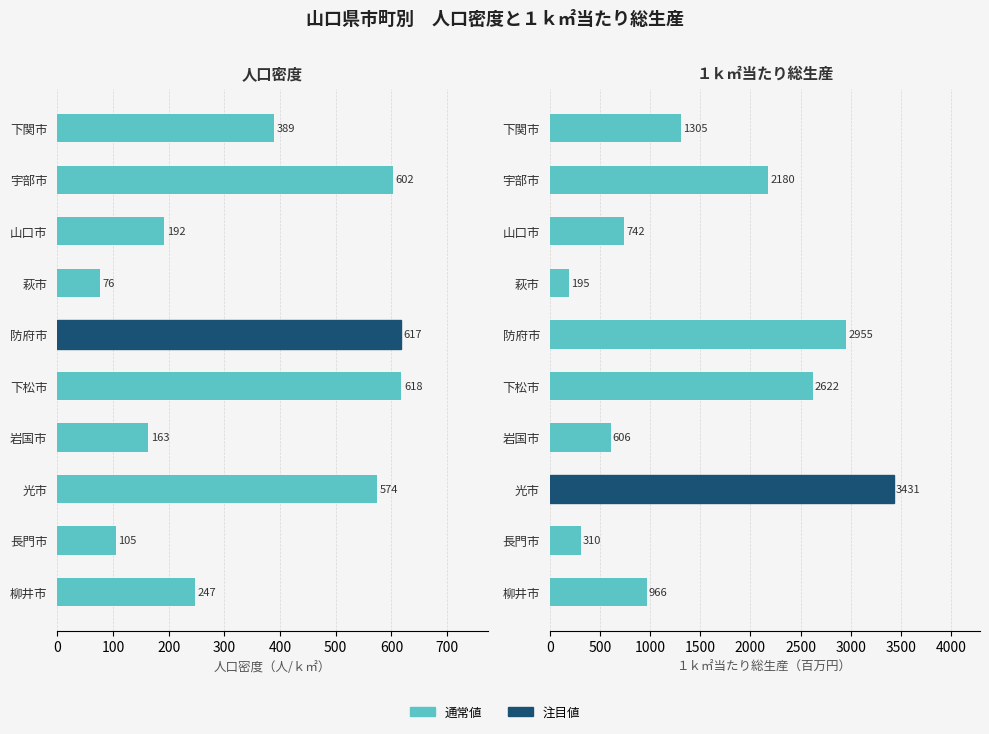

How many data points in 人口密度 are above 389?

4